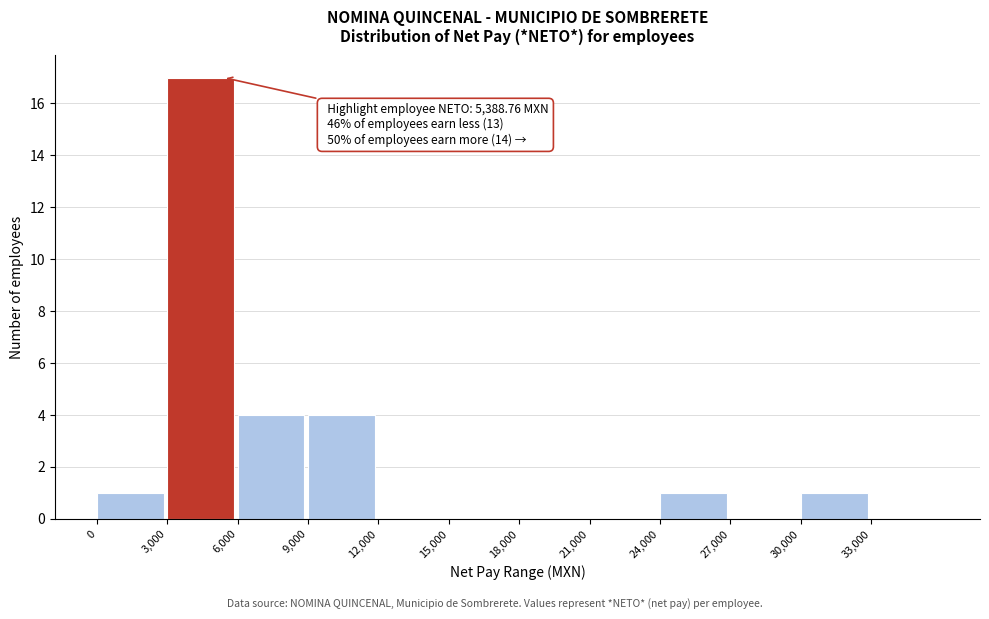

Which range on the x-axis has the tallest bar?

3000 to 6000